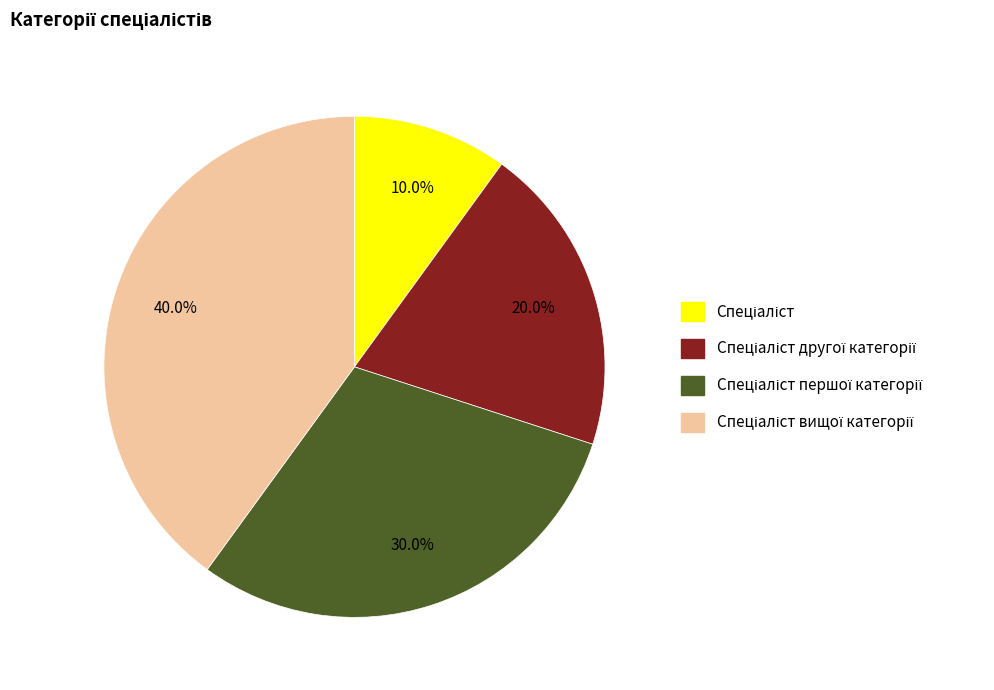

Is there any slice that represents more than half of the pie?

No